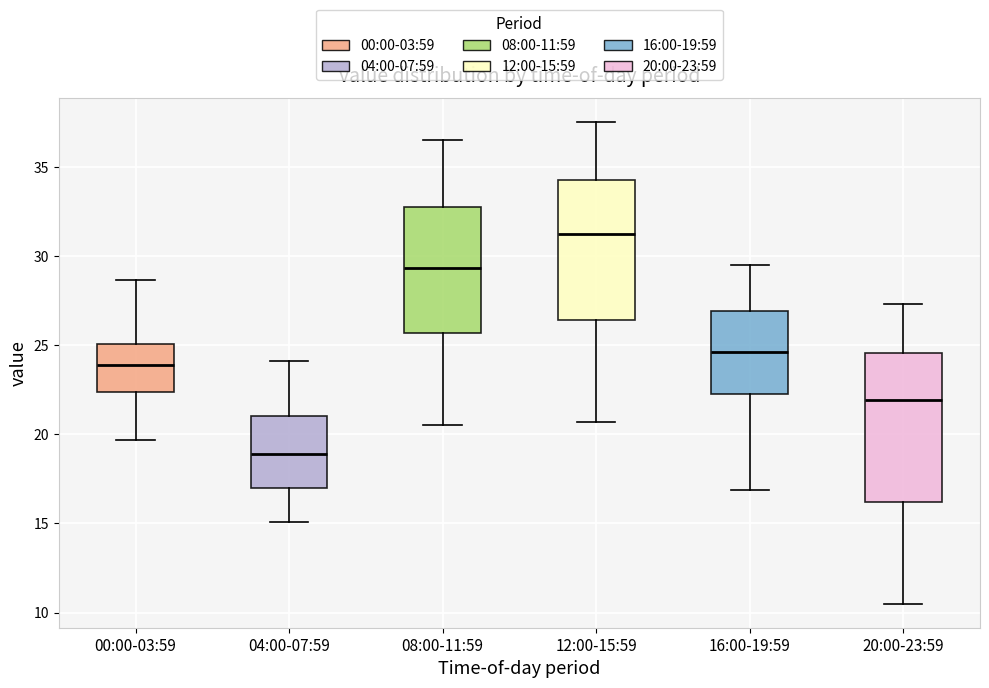

Where is the lower edge of the box for 04:00-07:59 on the y-axis? The values are not printed on the chart, so give them approximately, as read against the axis.

17.0